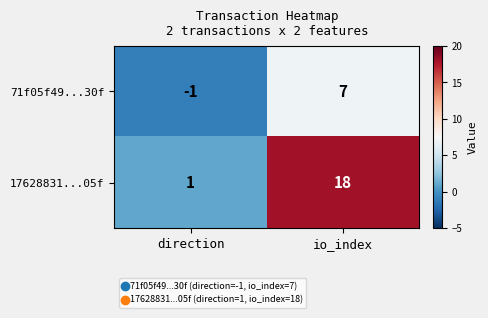

Which label corresponds to the largest value in the chart?

io_index